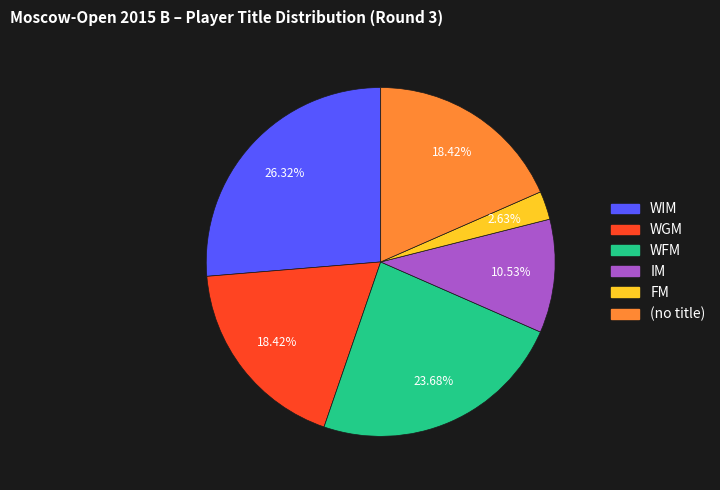

Does any single category account for the majority?

No